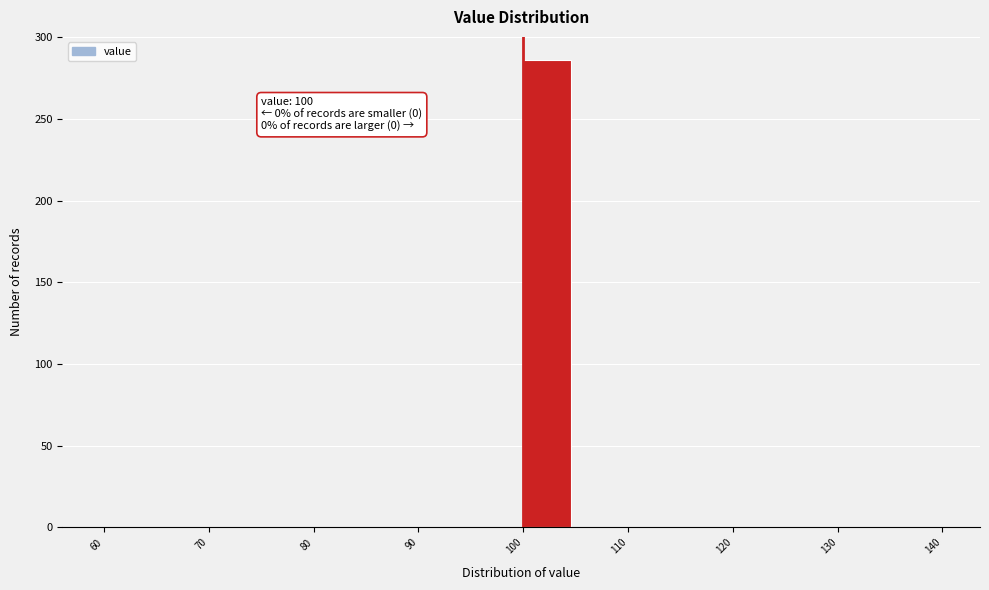

Which range on the x-axis has the tallest bar?

100 to 105